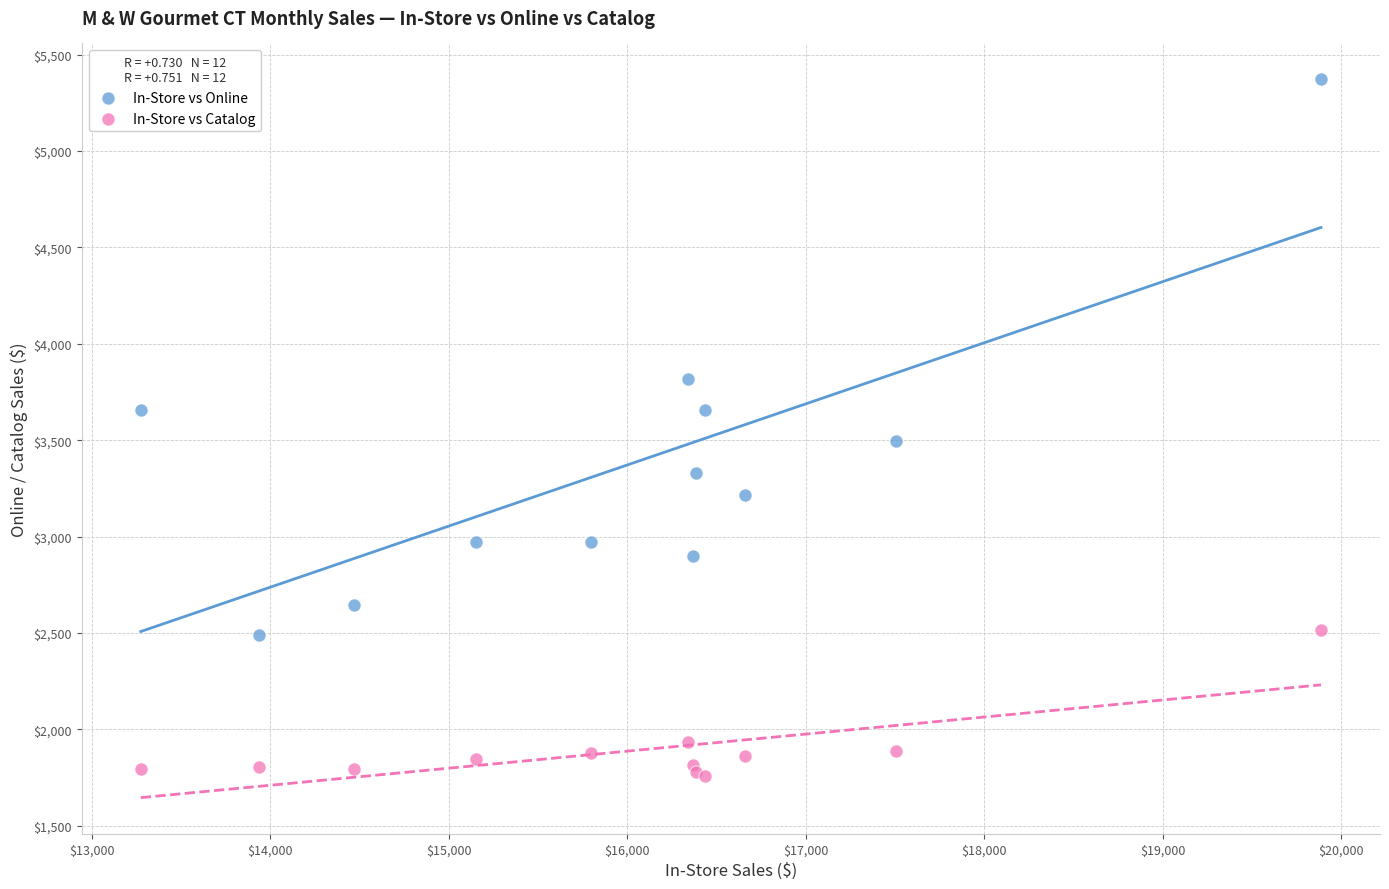

What is the X range (max minus min) for the scatter plot?

6613.4